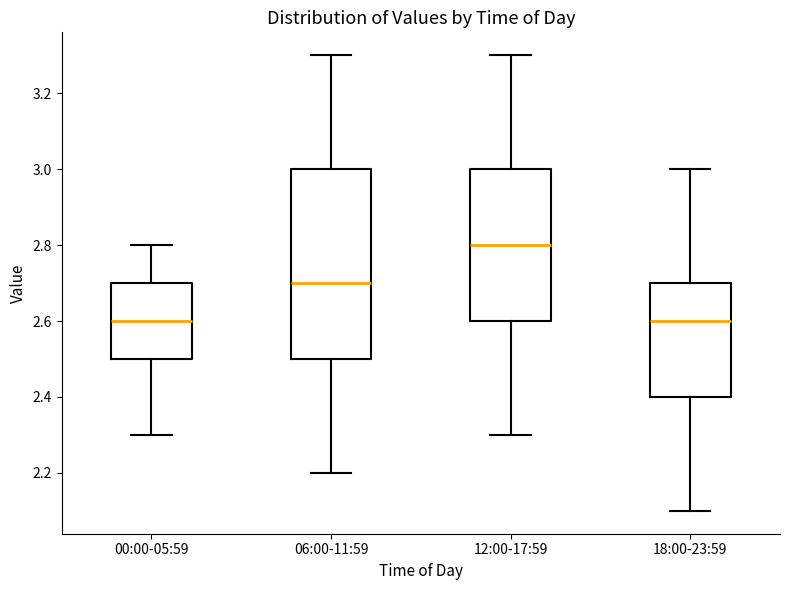

Where is the upper edge of the box for 18:00-23:59 on the y-axis? The values are not printed on the chart, so give them approximately, as read against the axis.

2.7